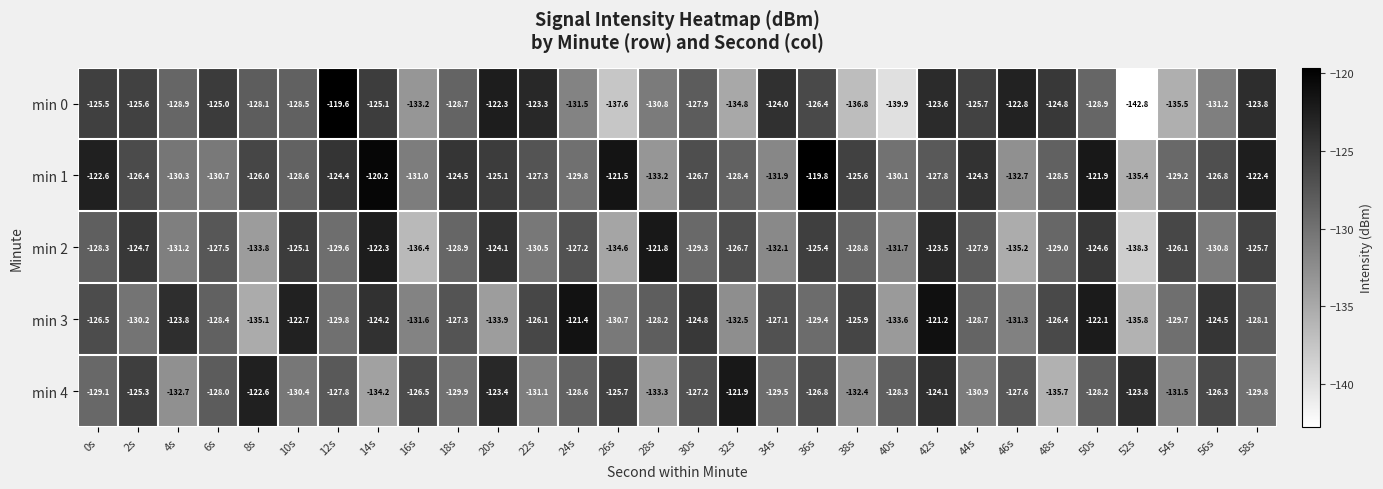

The min 0 series shows -170.5 at 0s. True or false?

False